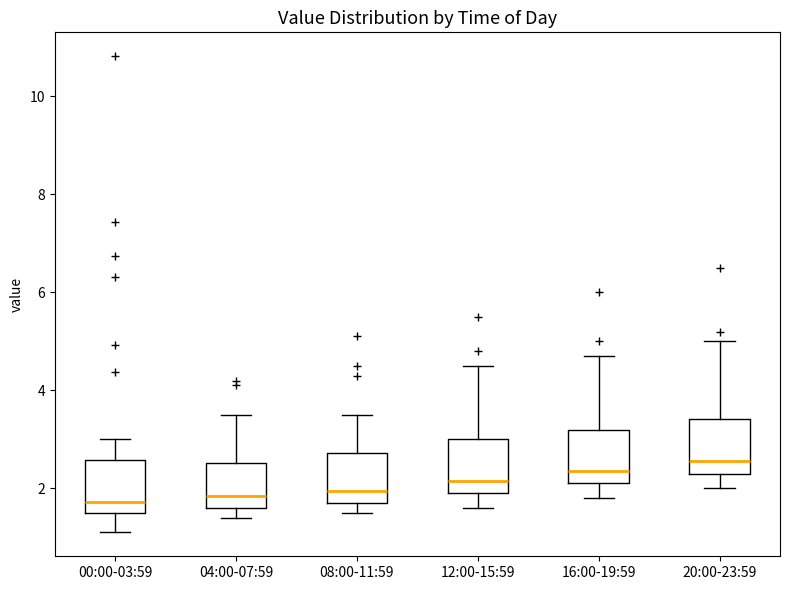

Where does the upper whisker of the box for 04:00-07:59 end on the y-axis? The values are not printed on the chart, so give them approximately, as read against the axis.

3.6